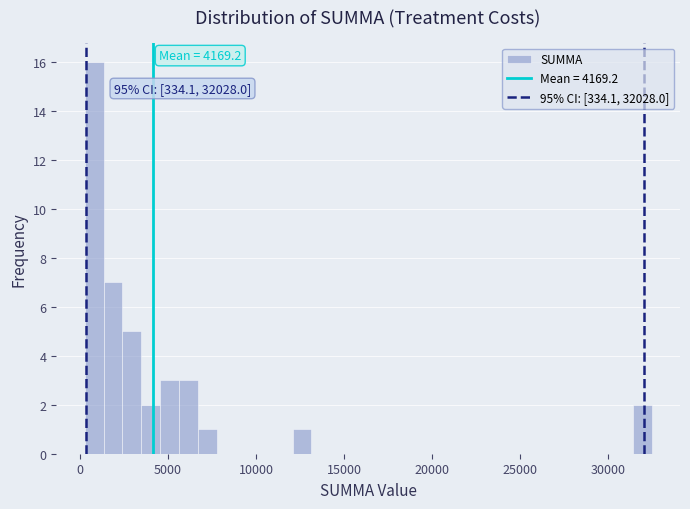

Read against the x-axis, roughly where is the centre of the tallest bar?

1000